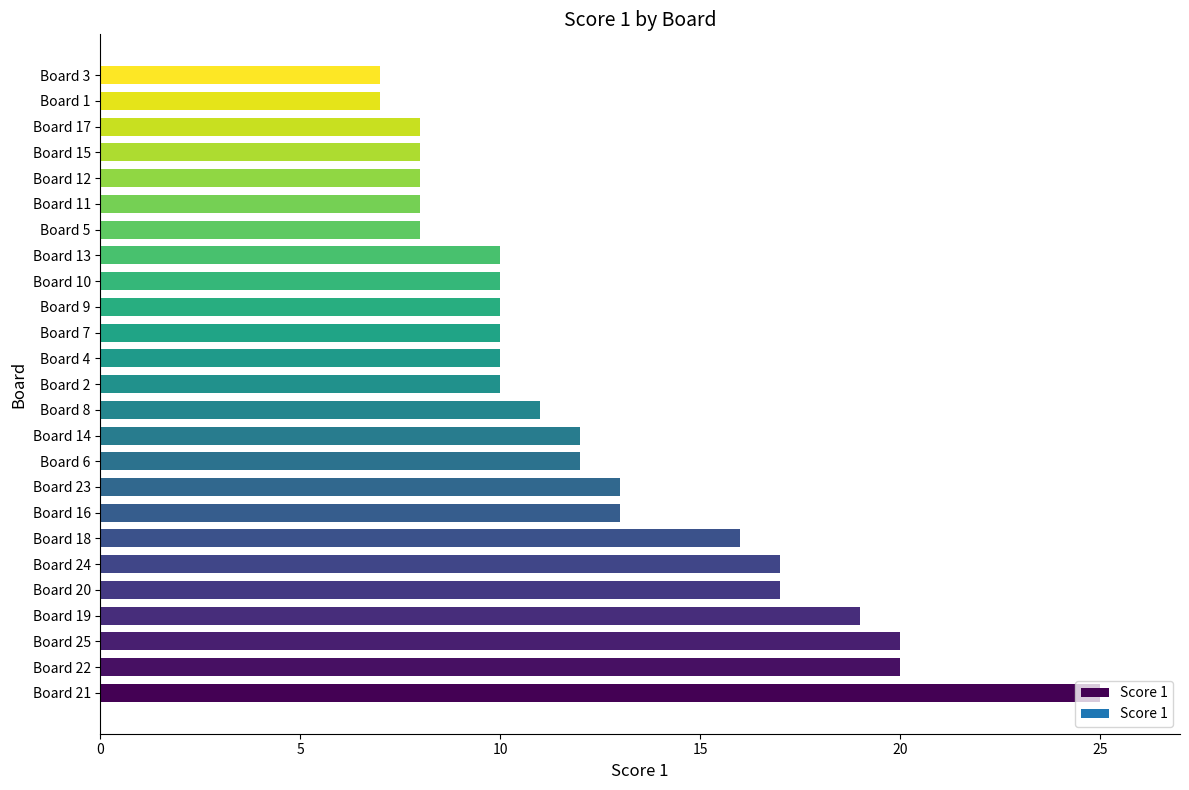

What is the minimum value shown in the chart?

7